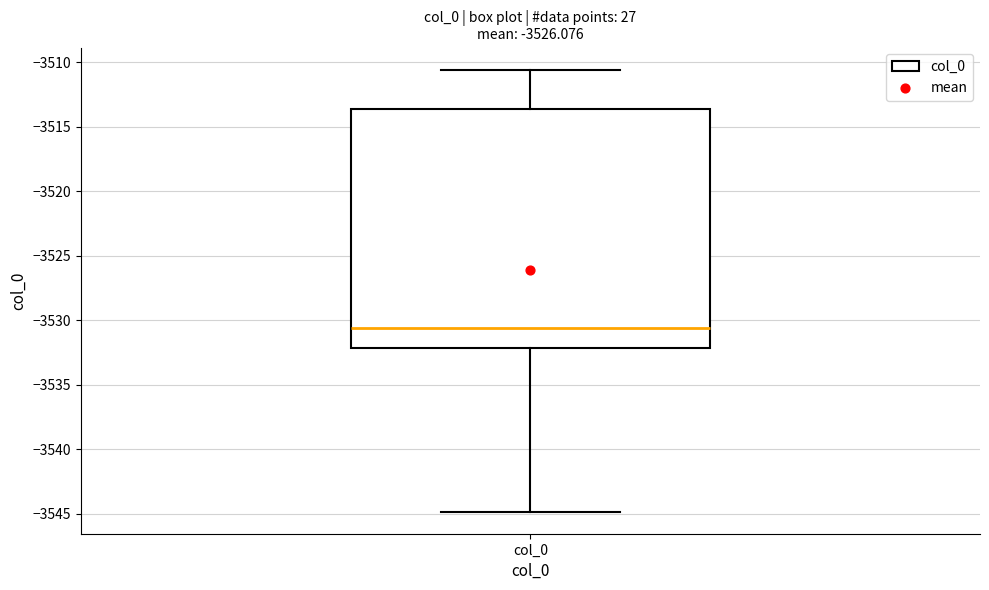

Transcribe this box plot: give where the median line is, the range the box spans, and where the two whiskers end, as read against the y-axis. The values are not printed on the chart, so give them approximately, as read against the axis.

median -3530.5, box -3532.0 to -3513.5, whiskers -3545.0 to -3510.5